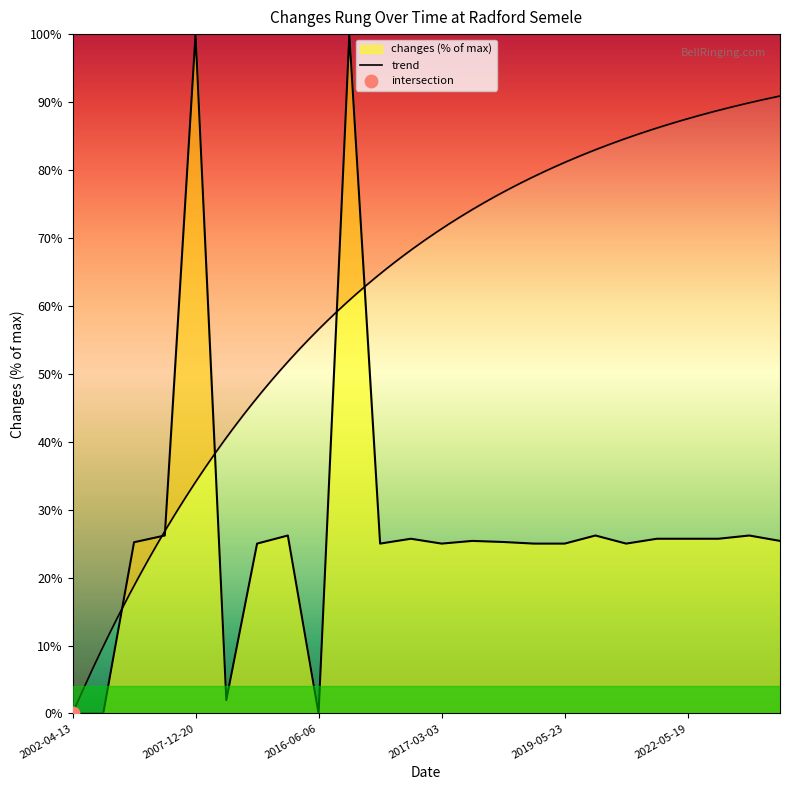

What is the change in value from 2002-04-13 to 2007-12-20?

+100.0